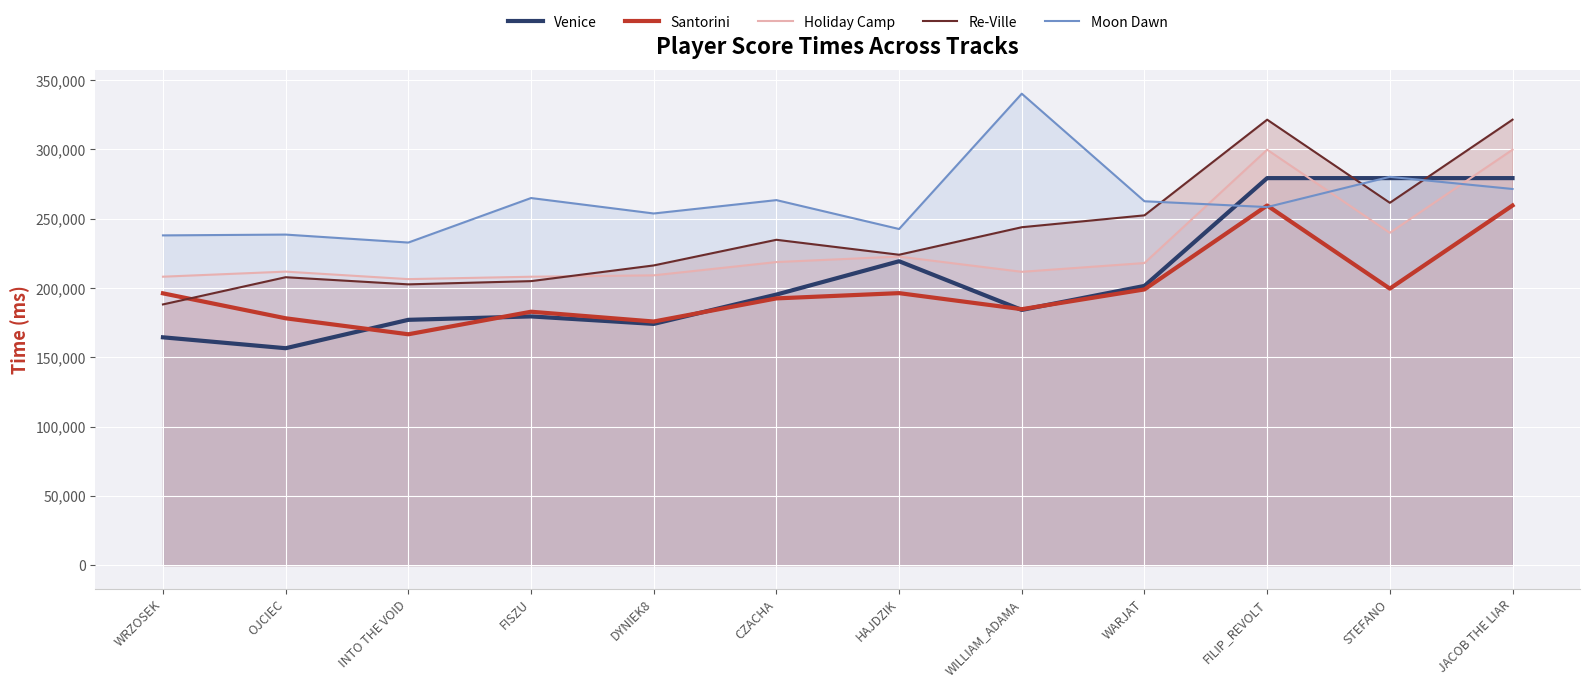

In Moon Dawn, how many points are higher than both neighbors (excluding endpoints)?

5